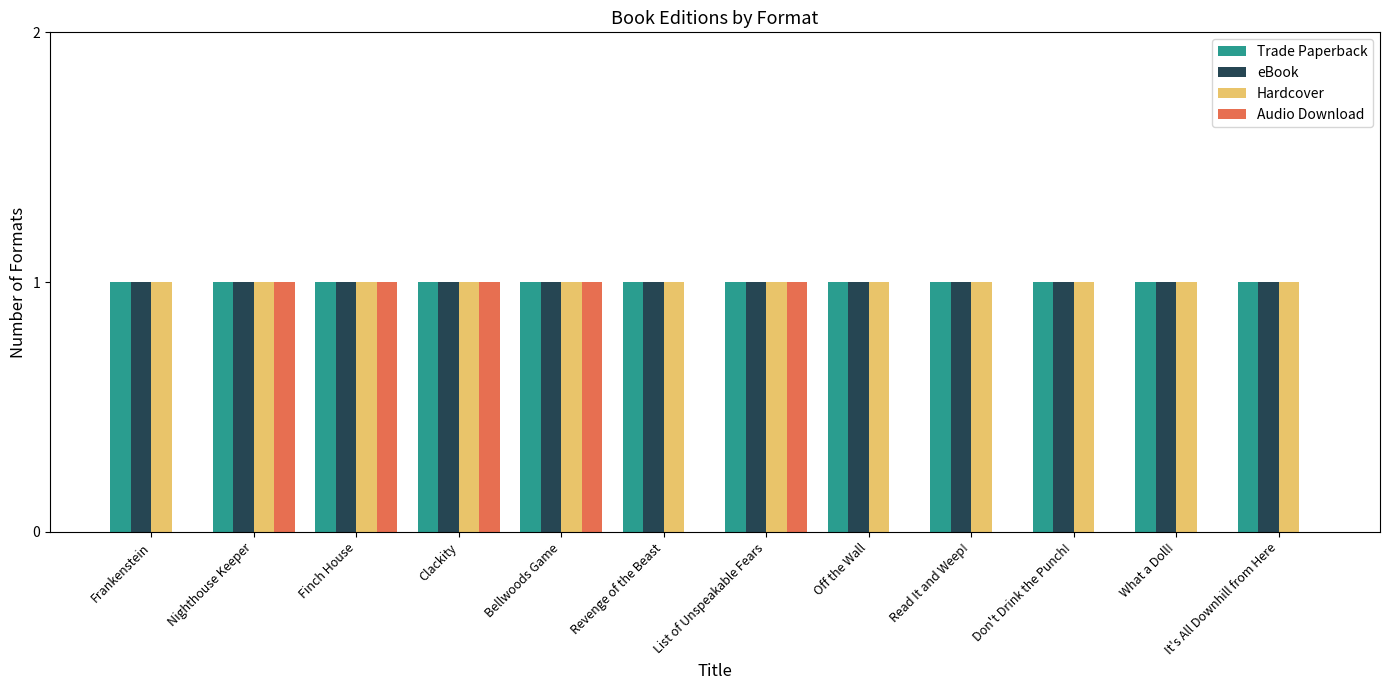

Is the value of Trade Paperback at Read It and Weep! greater than the value of Audio Download at What a Doll!?

Yes